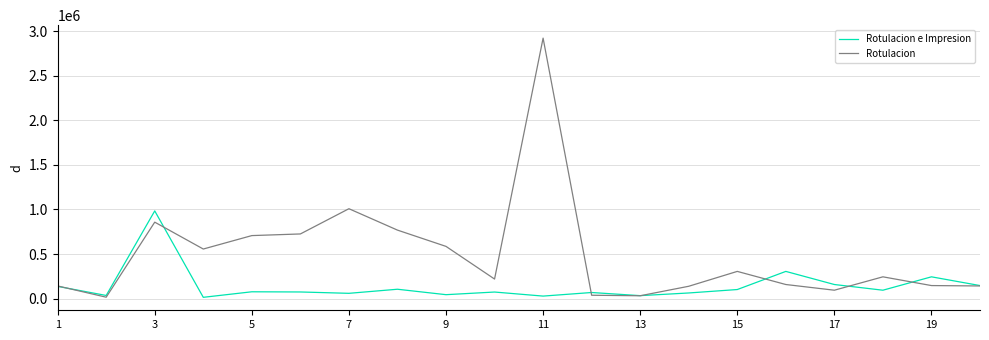

List the series in order of their peak value, lowest first.

Rotulacion e Impresion, Rotulacion